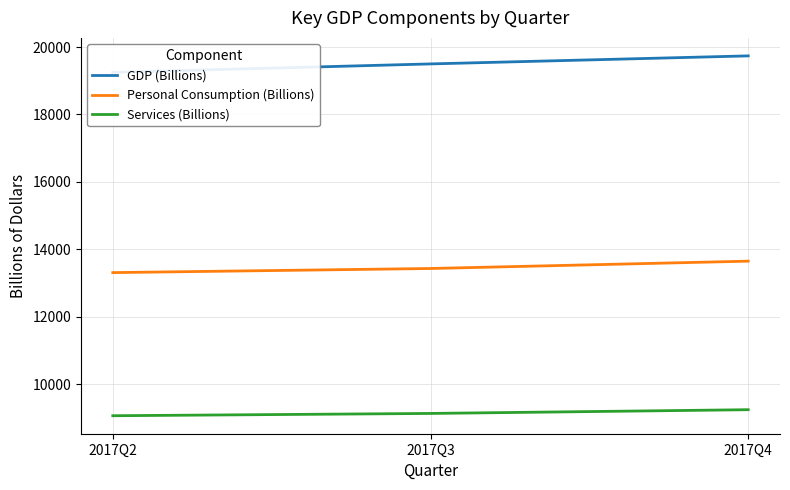

What is the value of the Services (Billions) point at the 3rd from the left?

9238.6